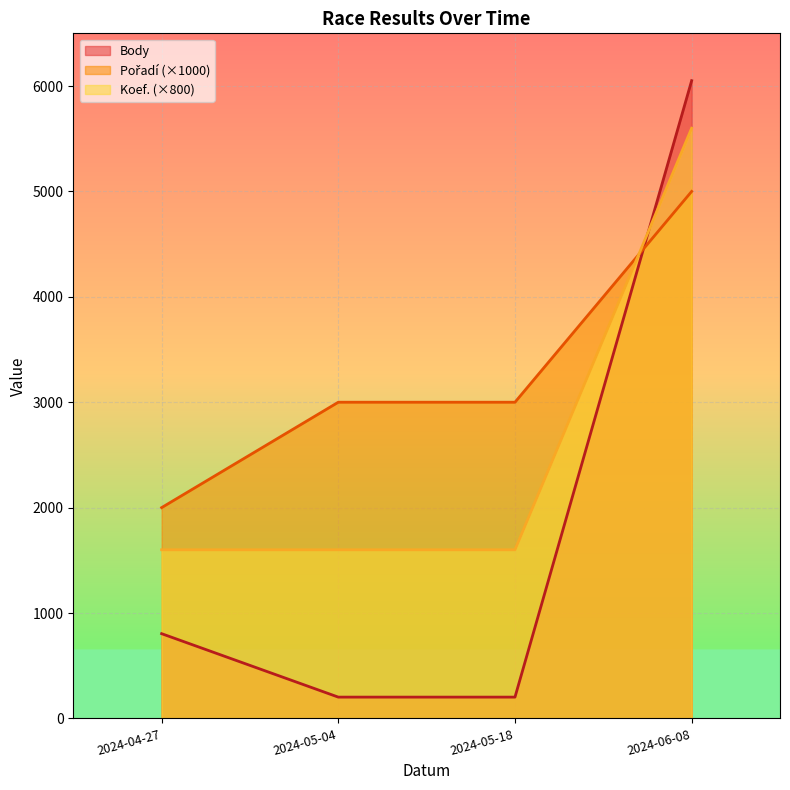

What is the maximum value shown in the chart?

6051